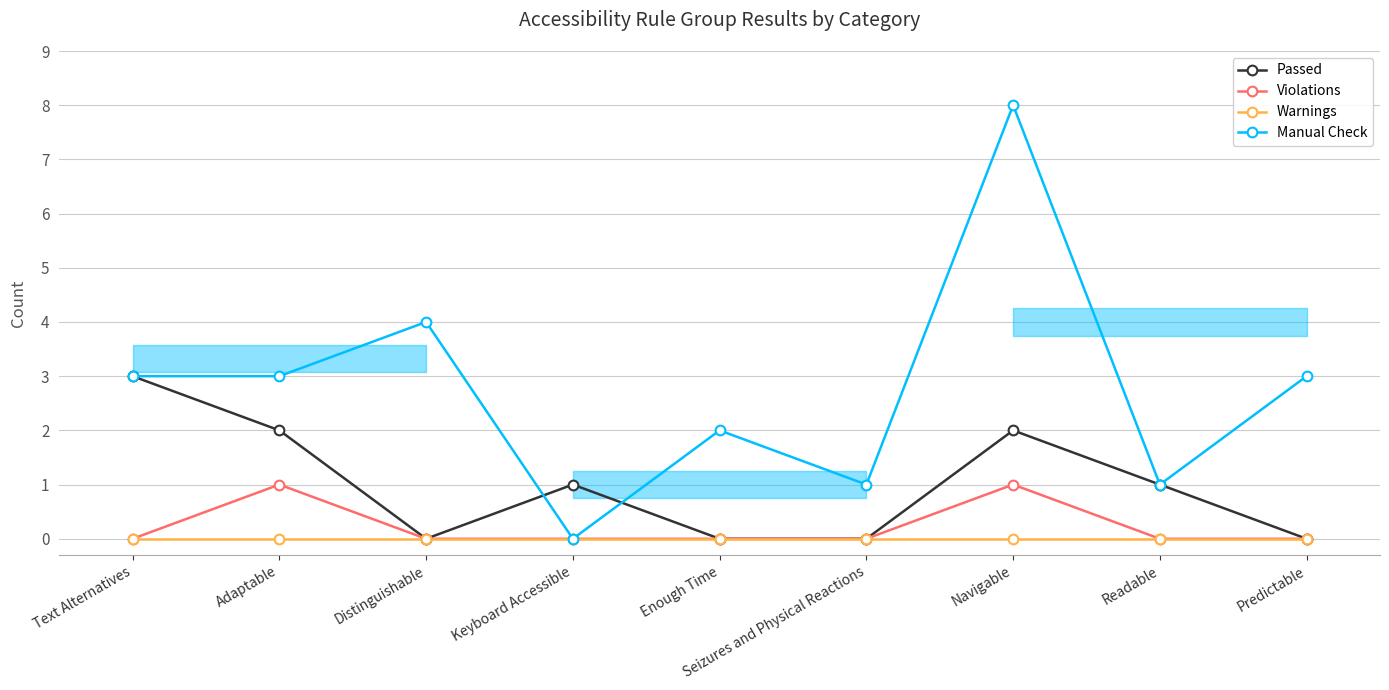

Which series changed the most between Keyboard Accessible and Navigable?

Manual Check